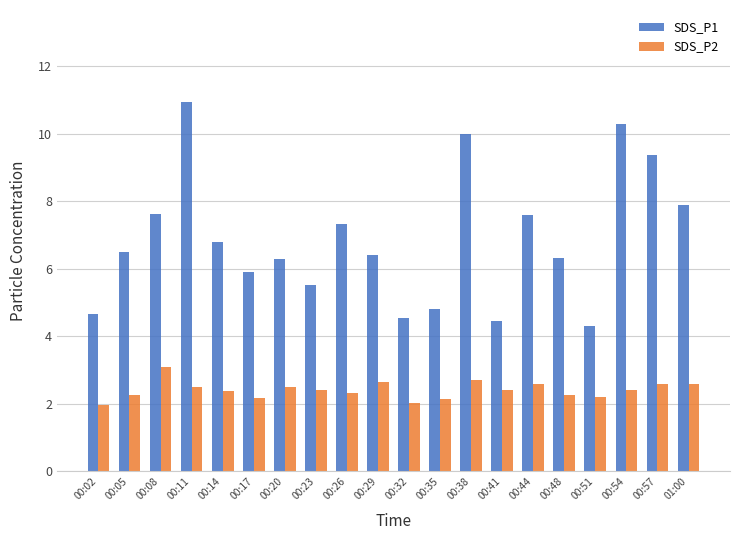

Which series has the largest total across all categories?

SDS_P1